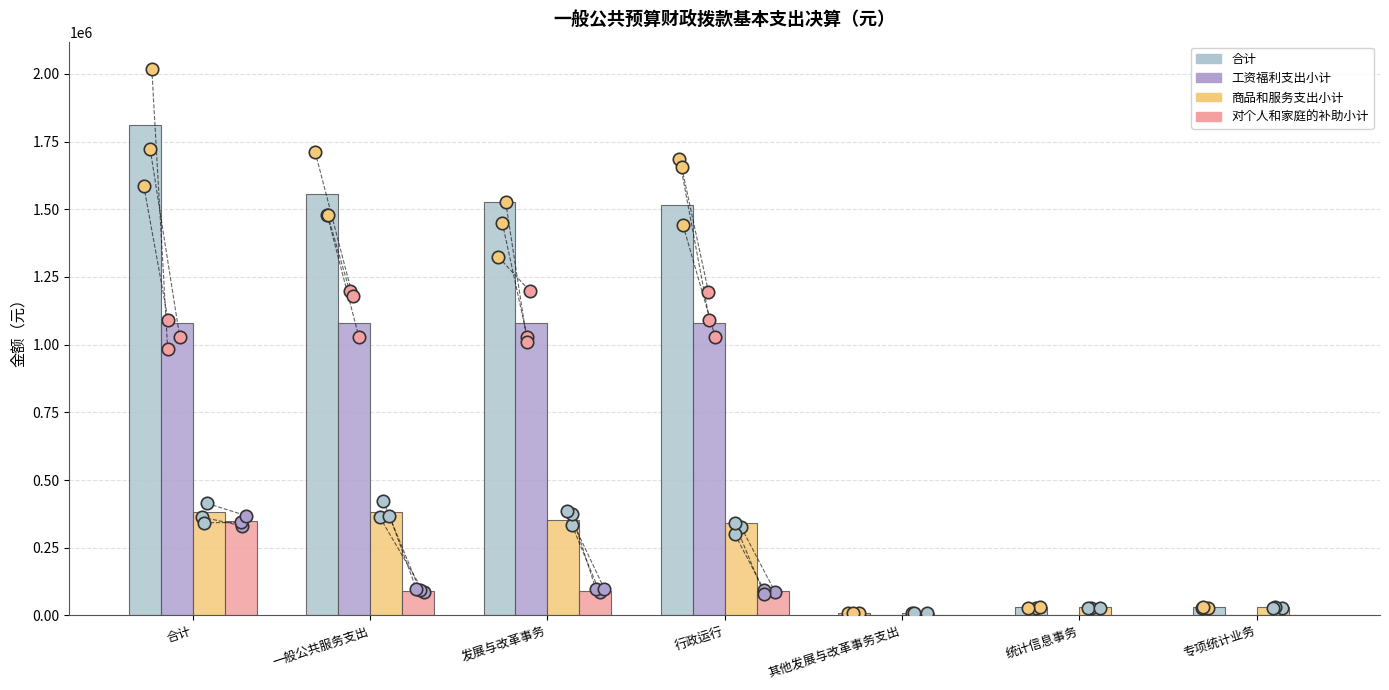

Which series has the widest spread of Y values?

合计